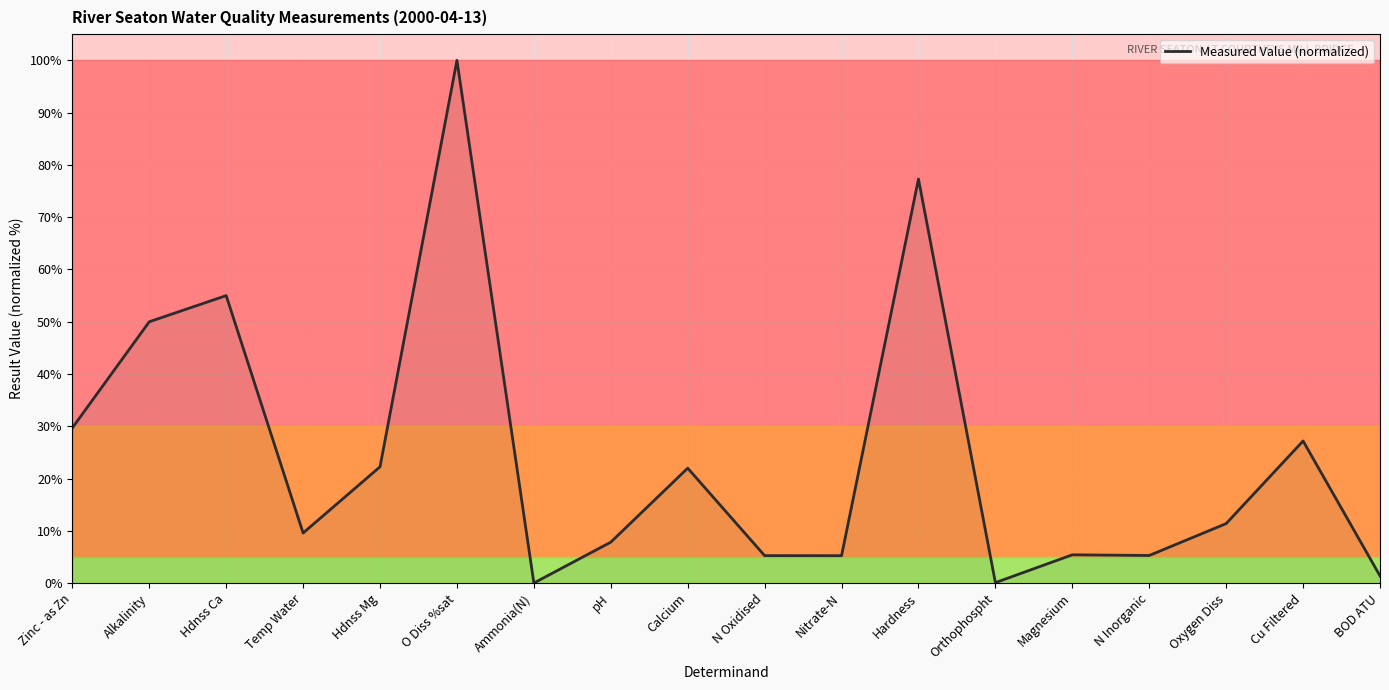

What position from the right is Calcium?

10